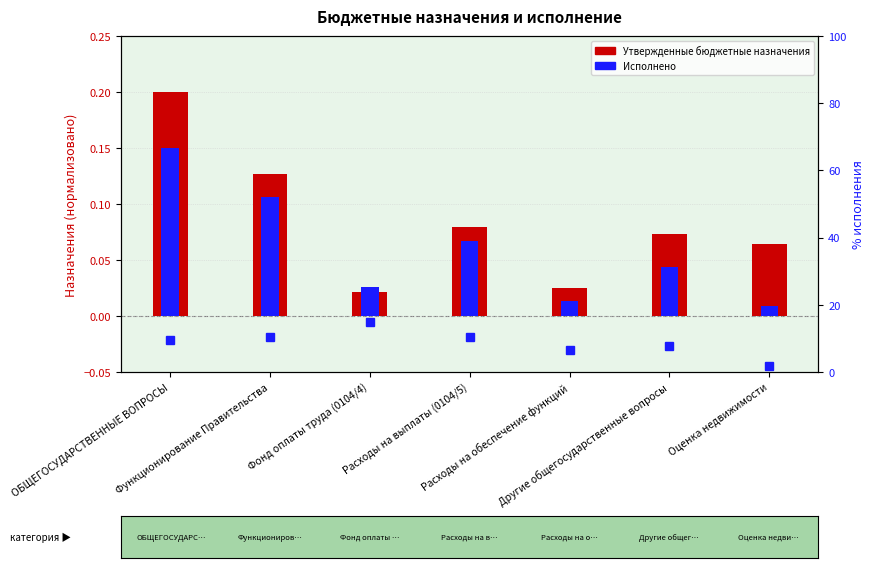

What is the label of the 1st bar from the left?

ОБЩЕГОСУДАРСТВЕННЫЕ ВОПРОСЫ